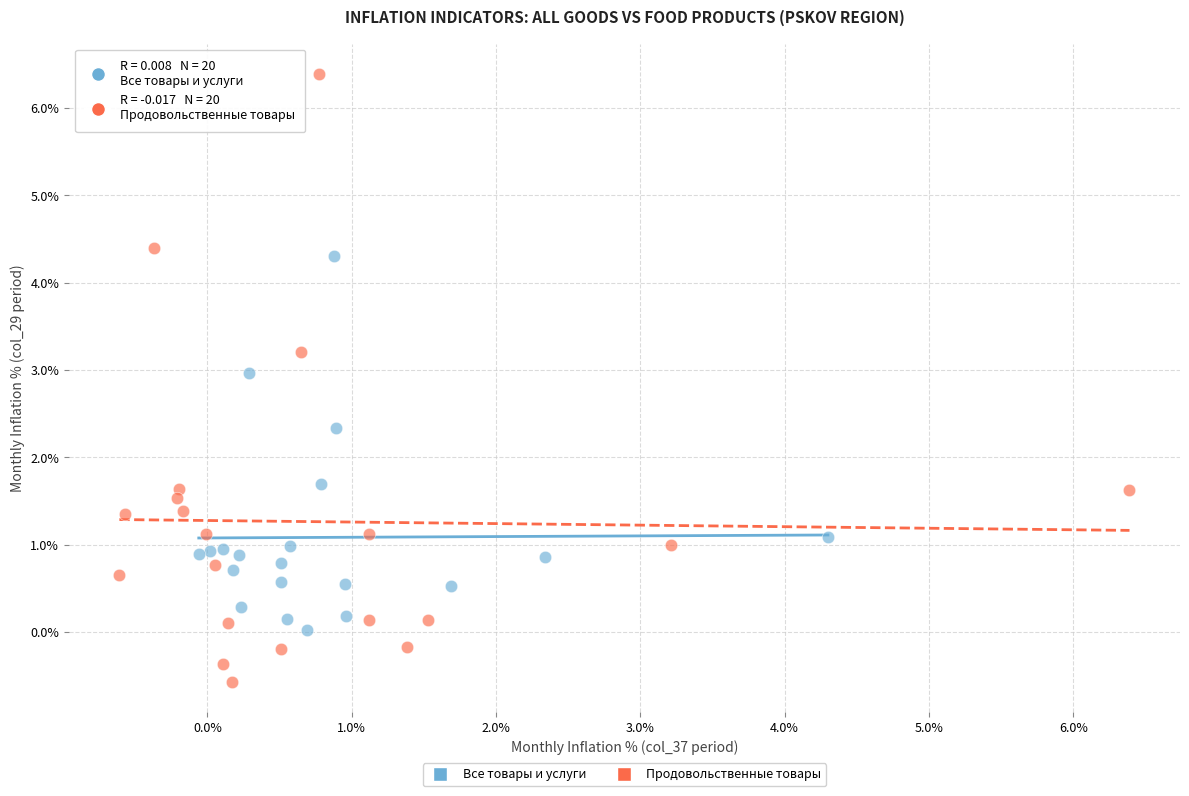

Which series has the largest Y range (max minus min)?

Продовольственные товары